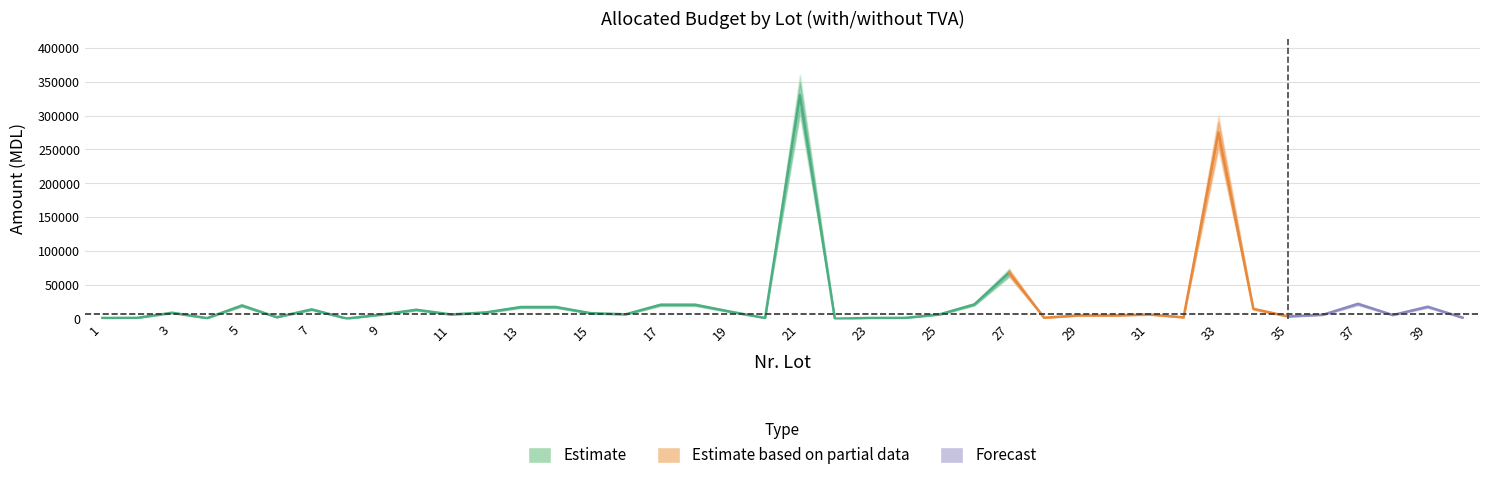

Count the number of categories in the chart.

40